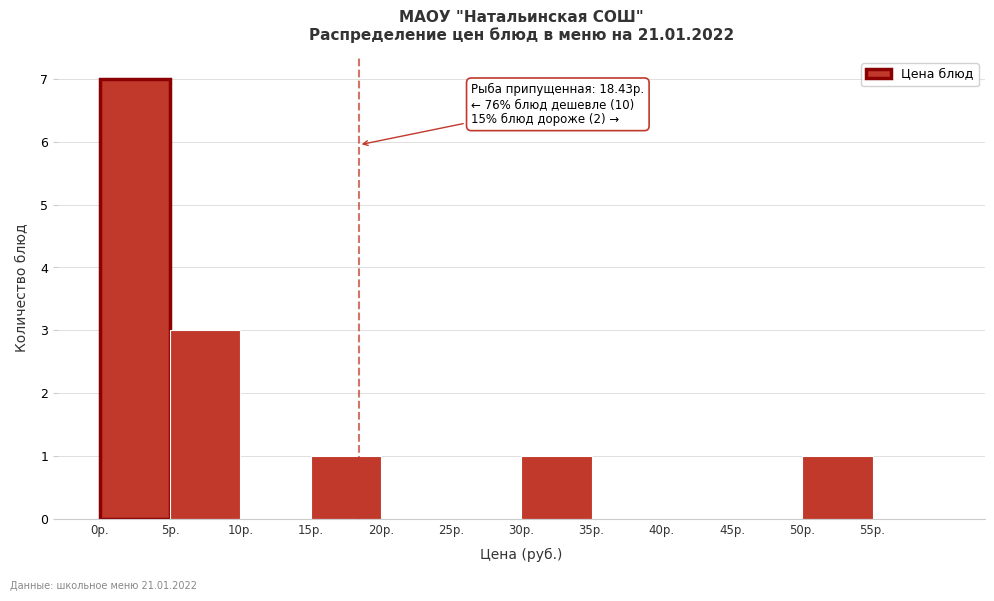

Which range on the x-axis has the tallest bar?

0 to 5